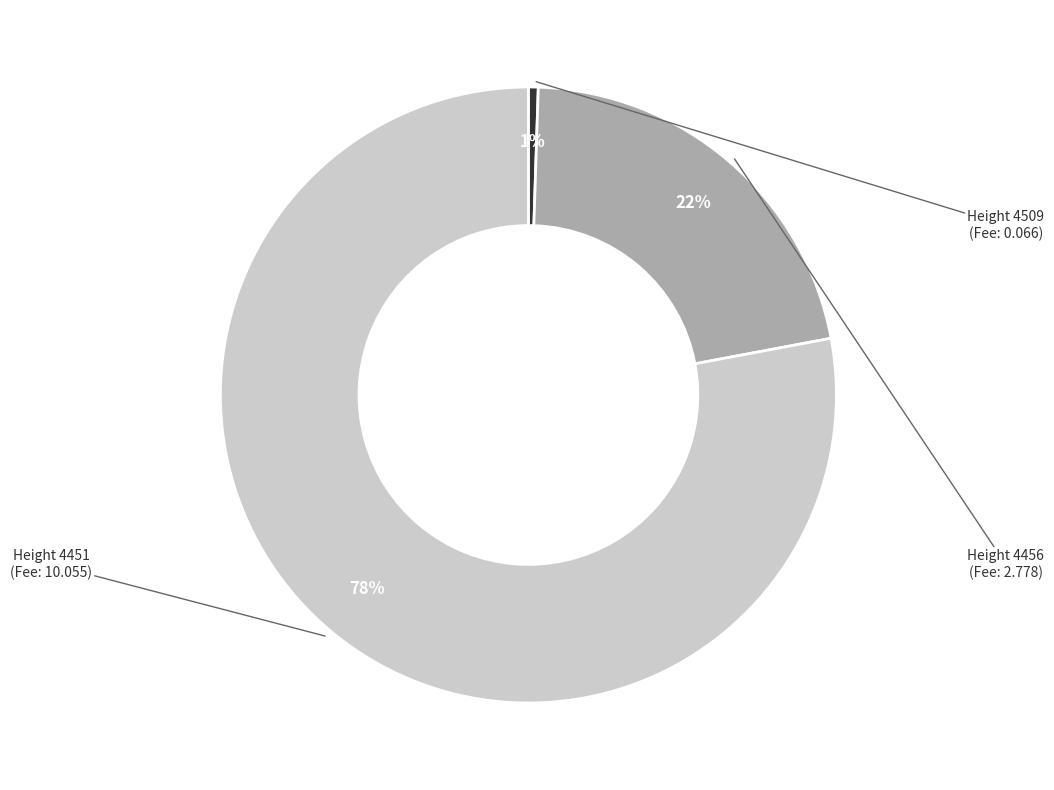

Is there a majority slice in this chart?

Yes